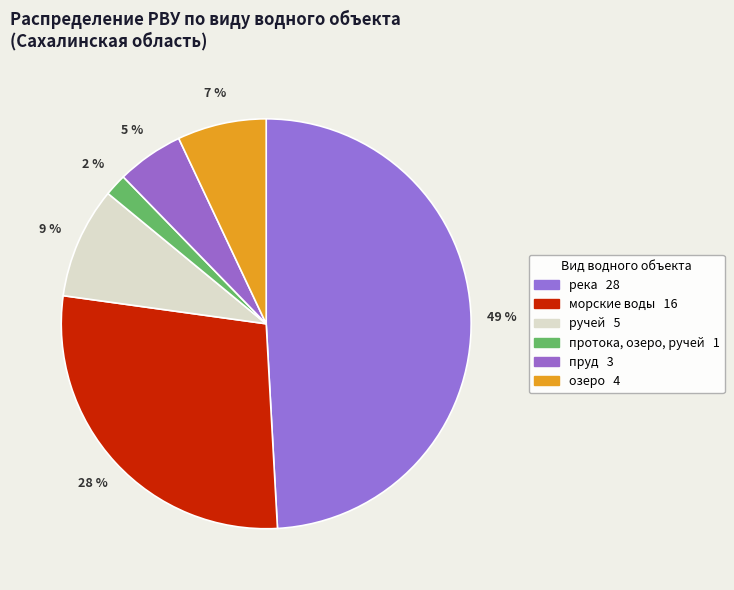

To the nearest percent, what portion does морские воды represent?

28%